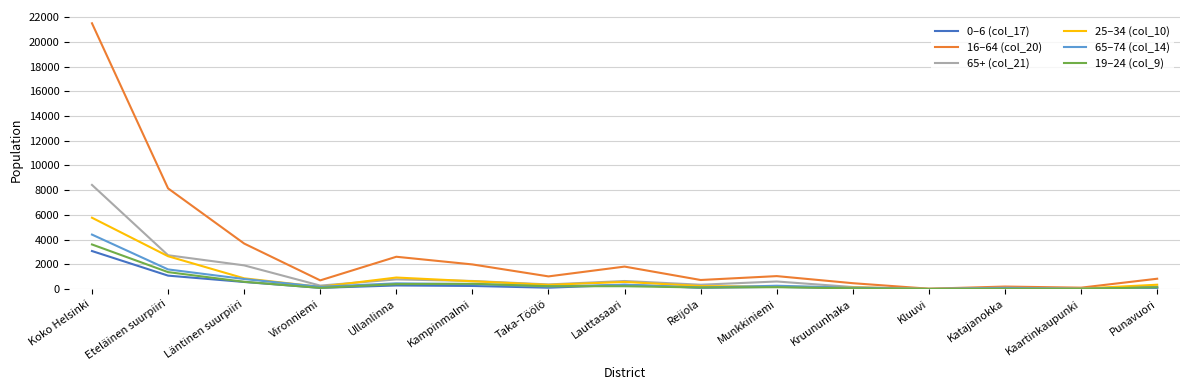

At which category does 16–64 (col_20) reach its first local peak?

Ullanlinna